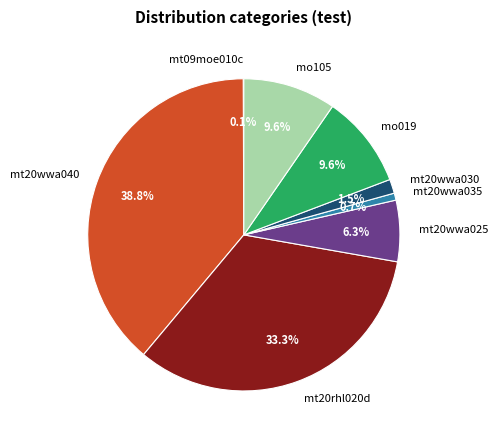

Does any single category account for the majority?

No